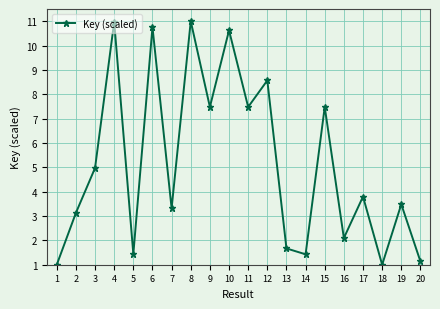

What is the maximum value shown in the chart?

11.0